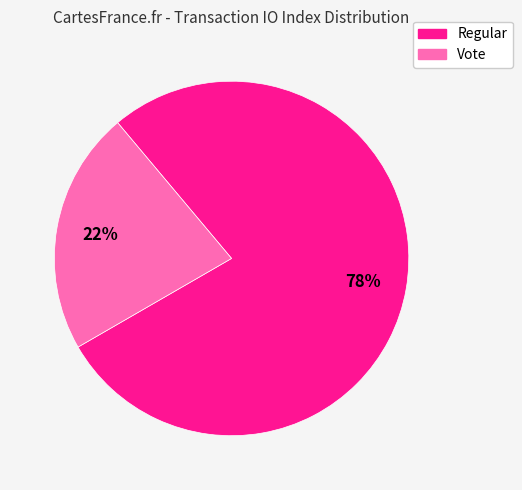

Is it true that Vote is 31% of the pie?

False